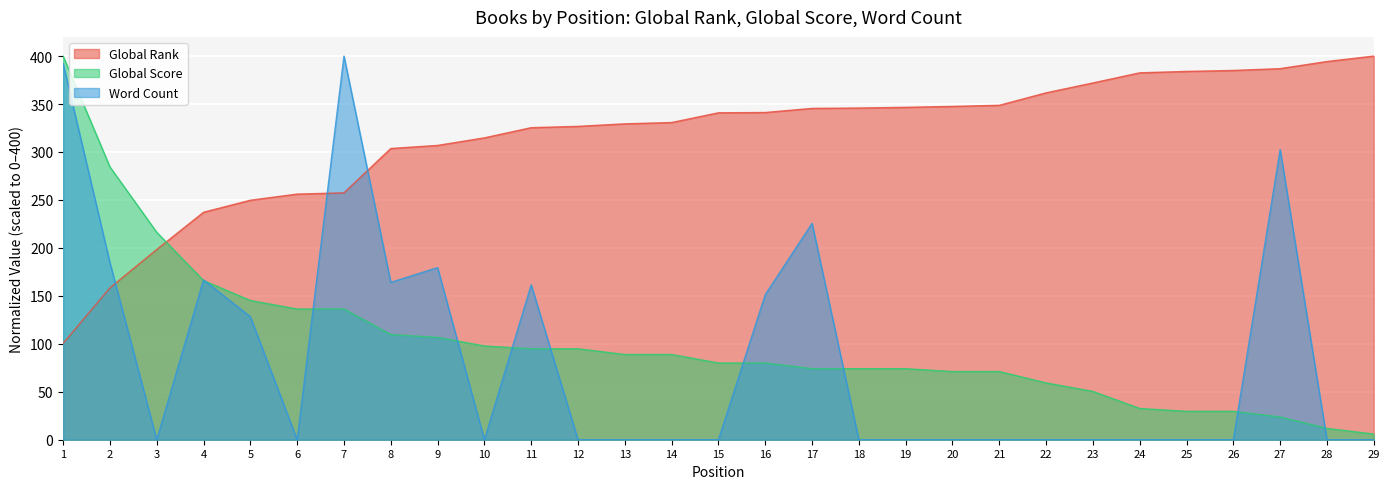

At which category does Word Count reach its first local peak?

4